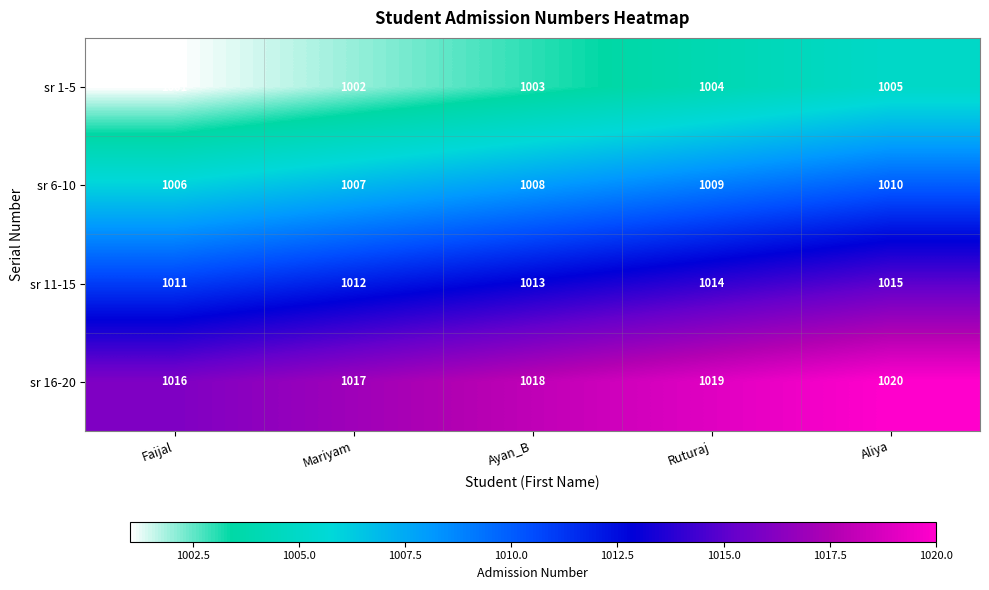

At how many categories does at least one series exceed 1004?

5